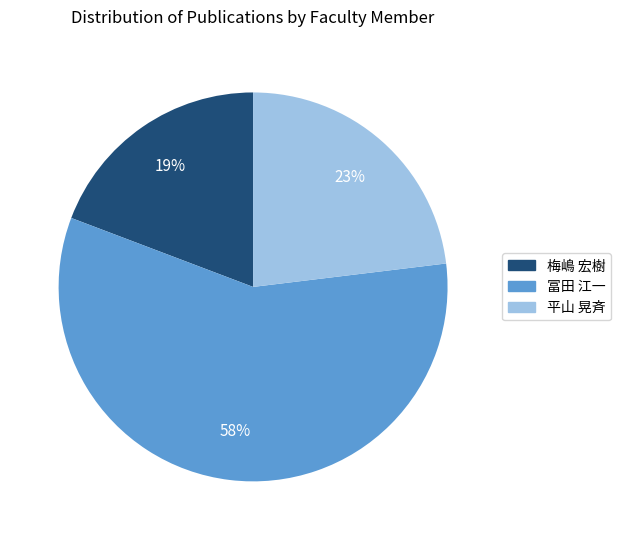

What percentage is the 平山 晃斉 slice, to the nearest percent?

23%